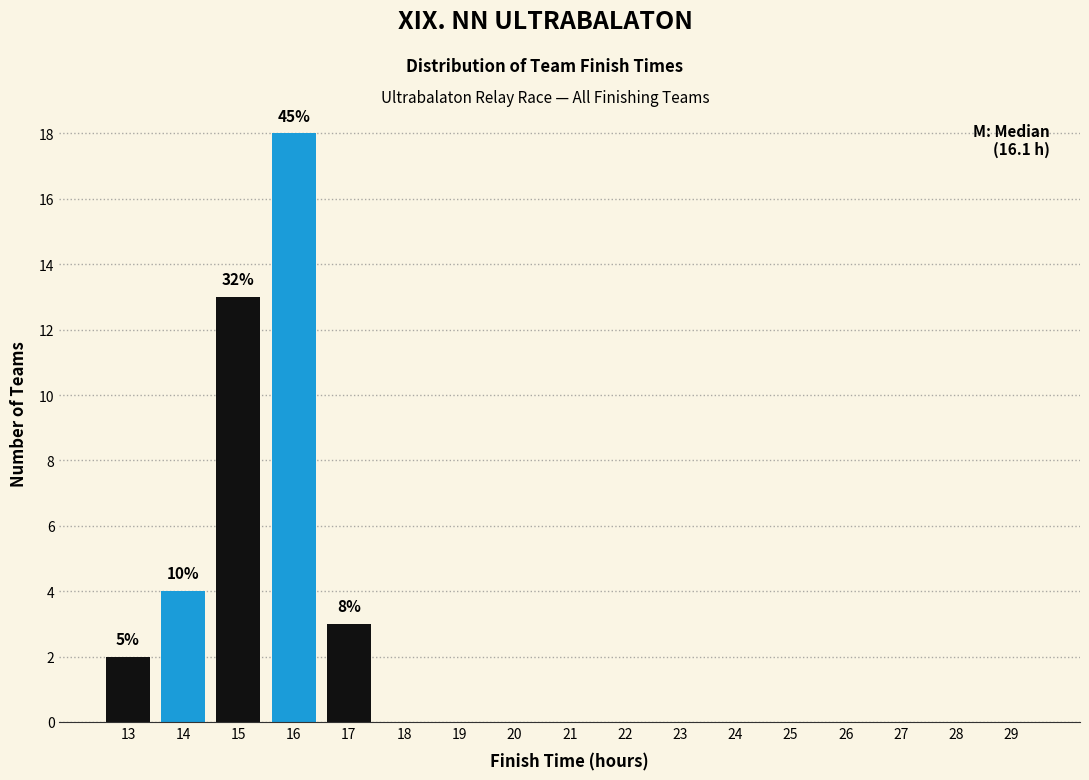

Reading left to right, list all the values displayed in this chart.

13=2	14=4	15=13	16=18	17=3	18=0	19=0	20=0	21=0	22=0	23=0	24=0	25=0	26=0	27=0	28=0	29=0